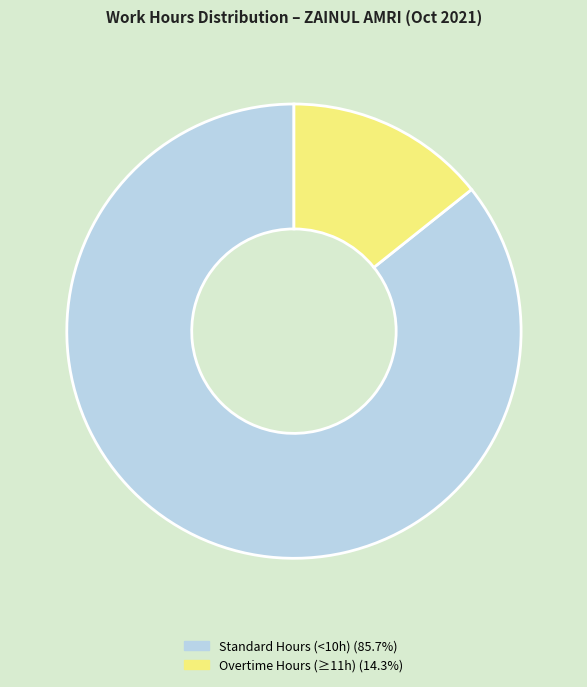

Does any single category account for the majority?

Yes